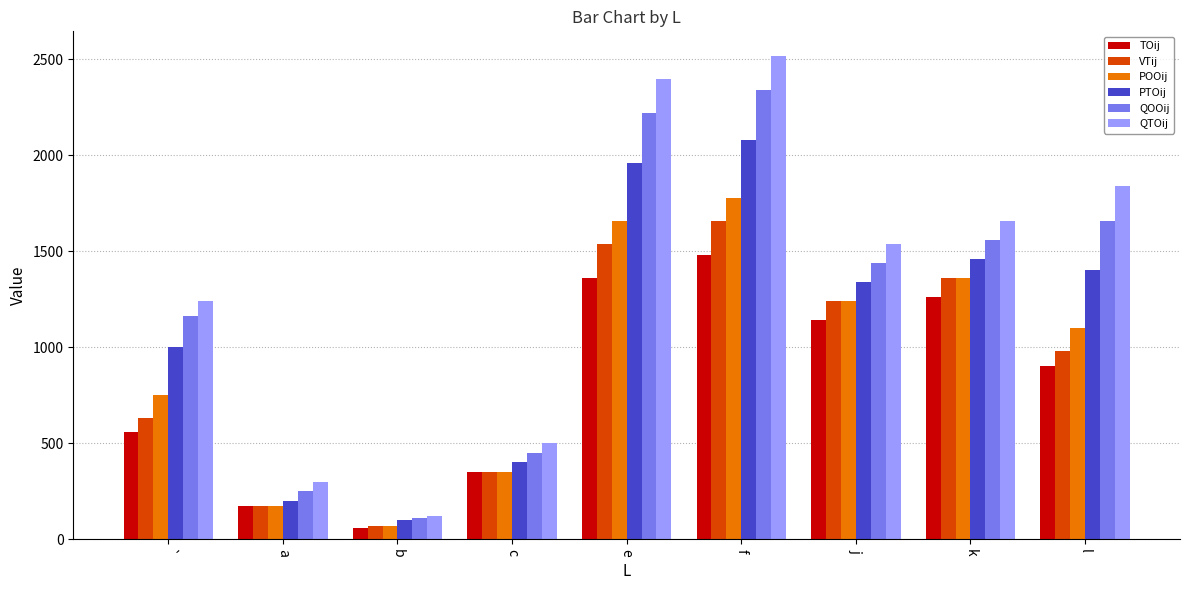

At which category does the chart reach its minimum across all series?

b